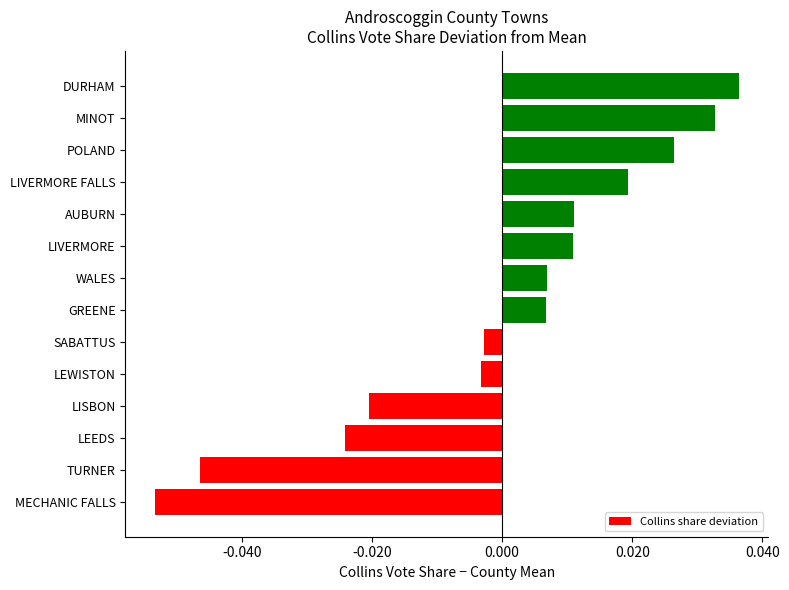

Is it true that the value at DURHAM is 0.1?

False